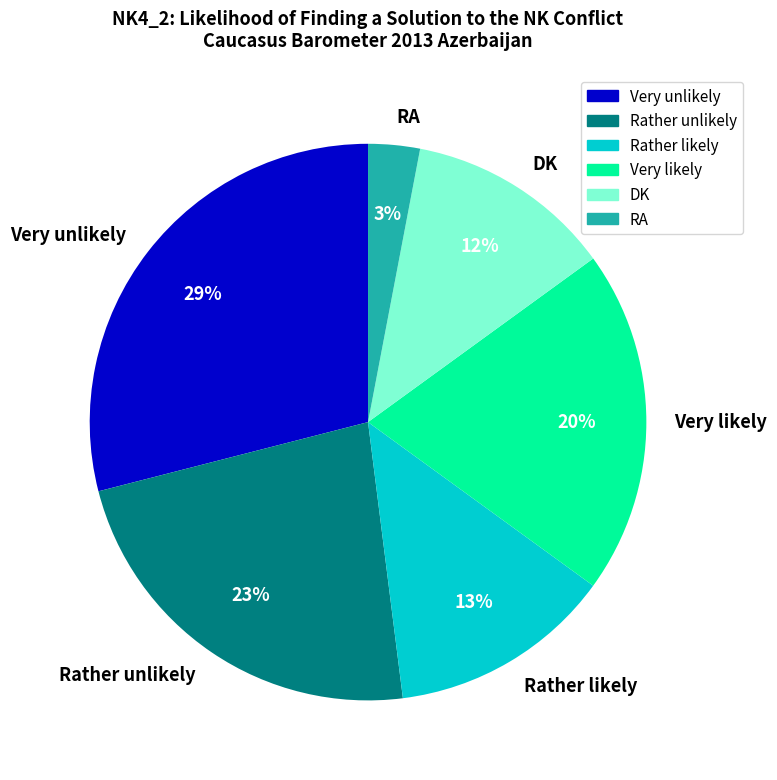

Which slice is the largest?

Very unlikely